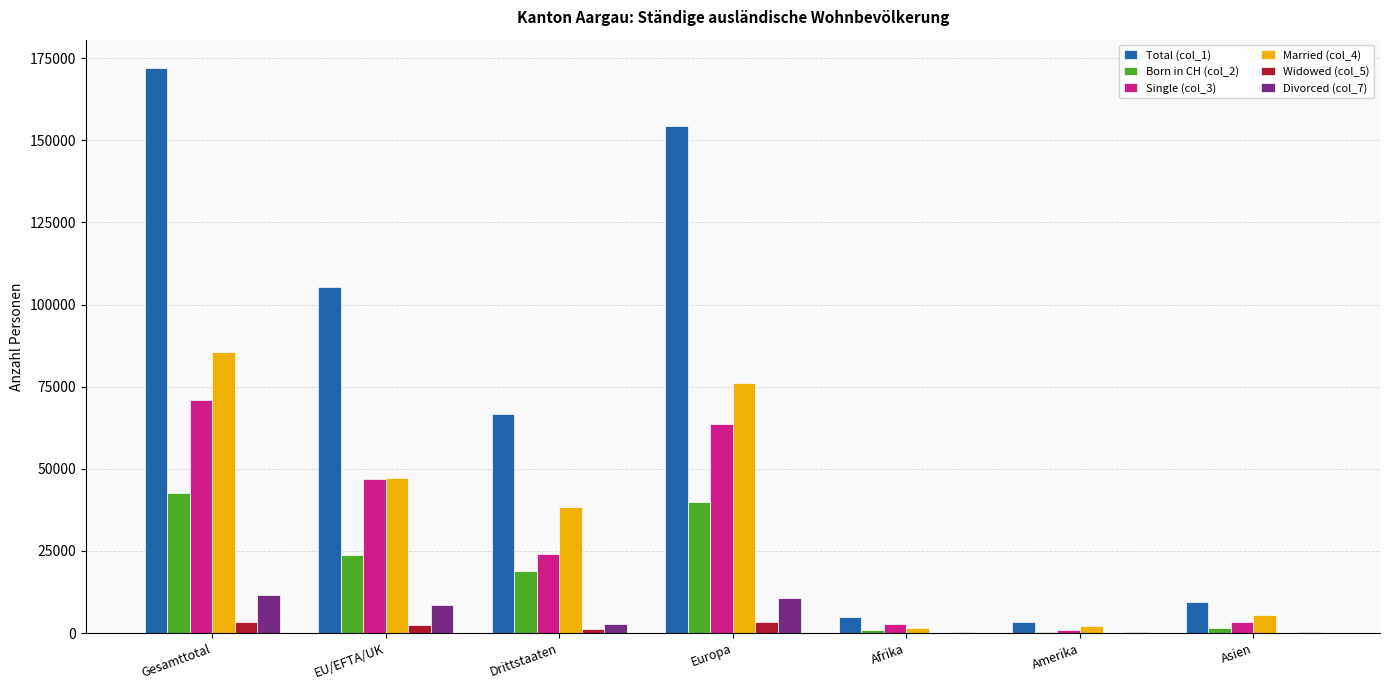

Between EU/EFTA/UK and Afrika, which series saw the biggest shift?

Total (col_1)